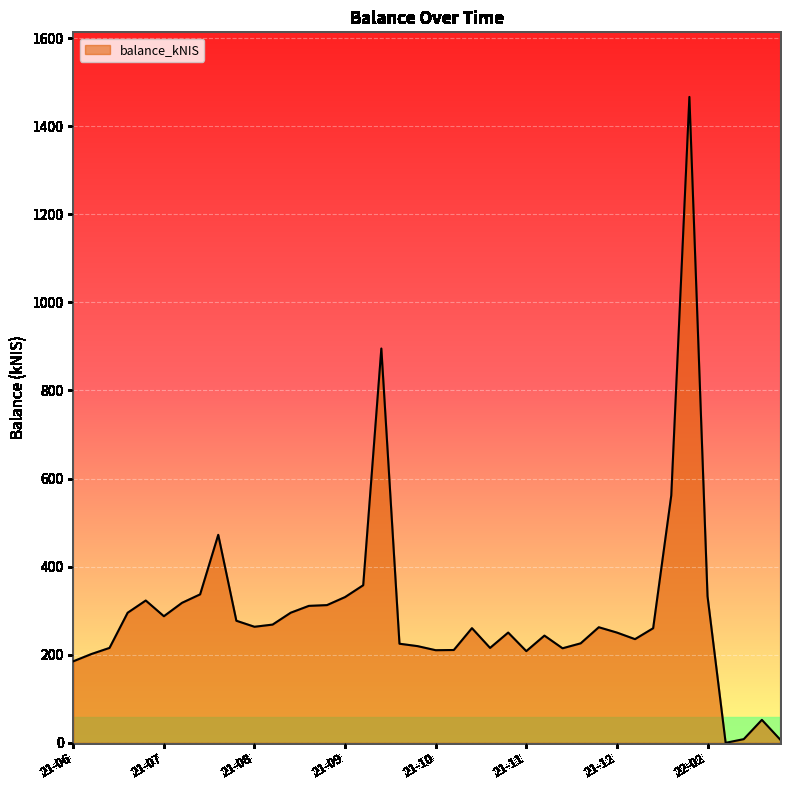

How many values exceed 260?

21